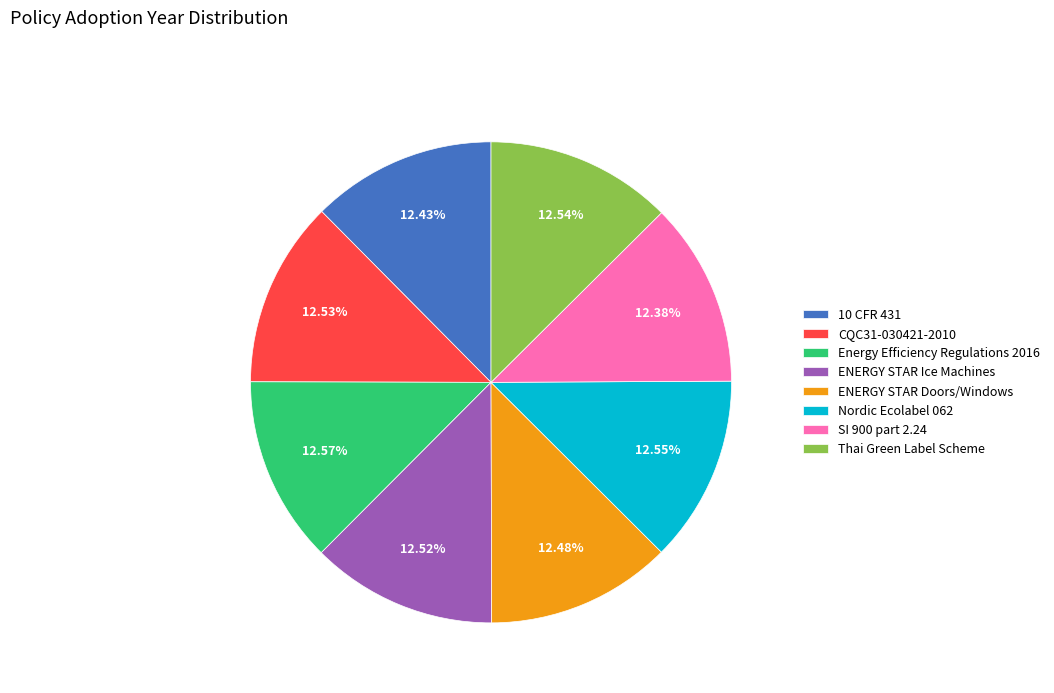

Does SI 900 part 2.24 account for over 50% of the chart?

No